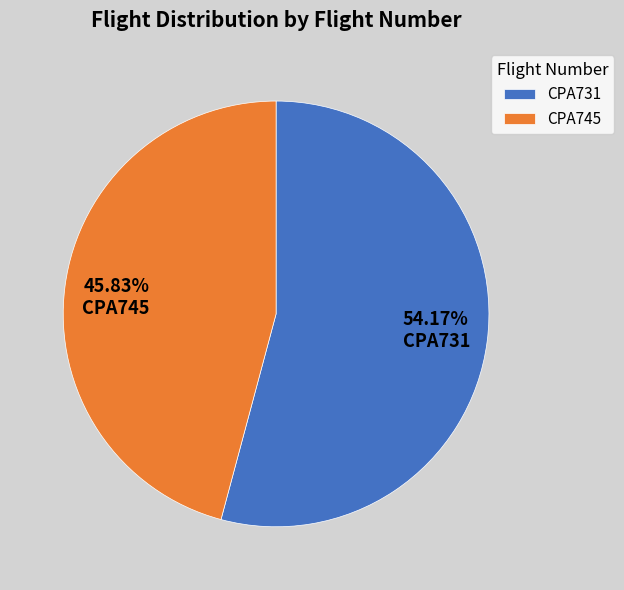

Is it true that CPA731 is 40% of the pie?

False